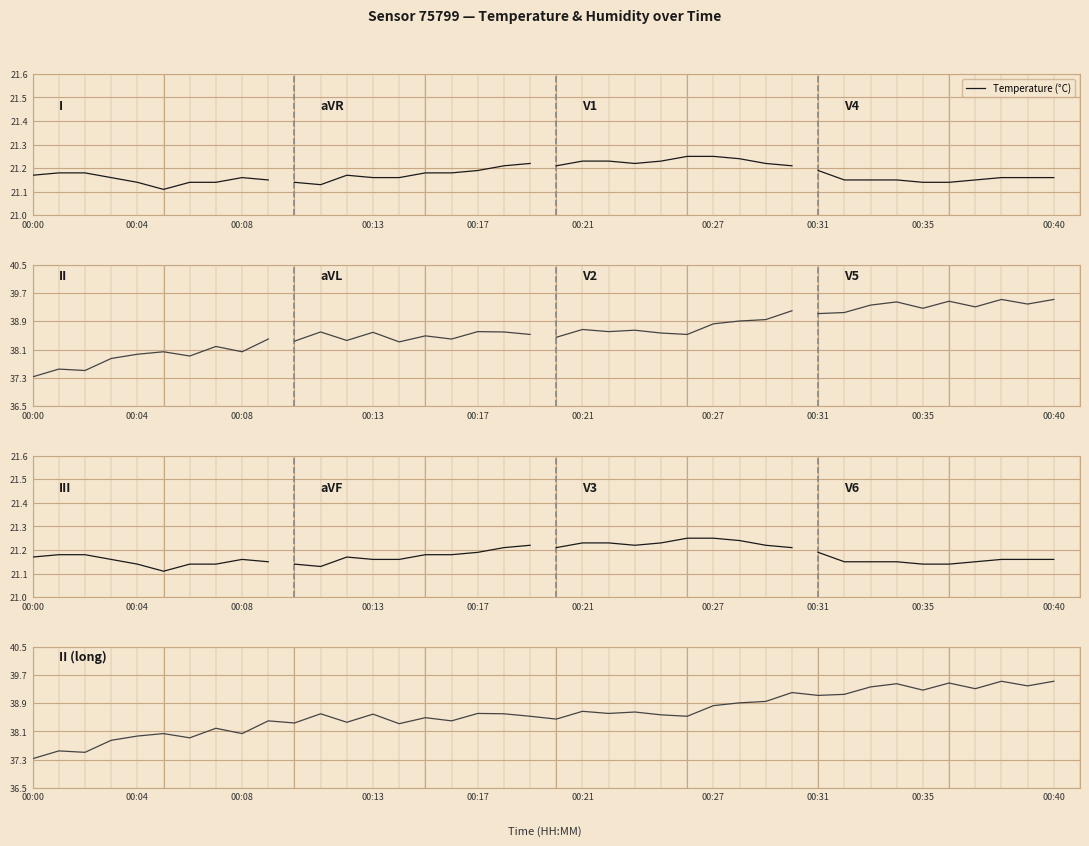

How many values are below 38?

6